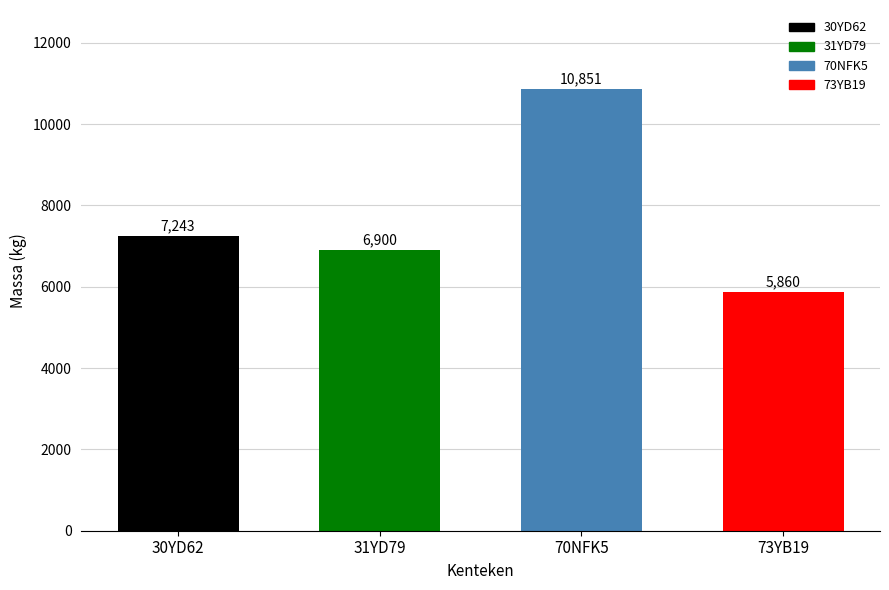

Count the number of categories in the chart.

4